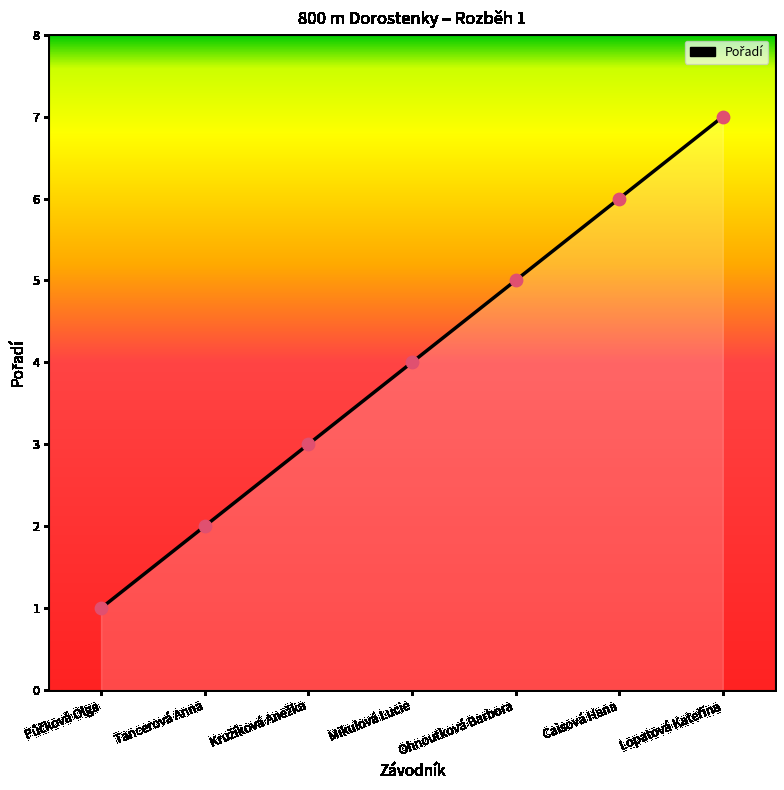

Approximately how many times larger is the value at Tancerová Anna compared to Půčková Olga?

2.0